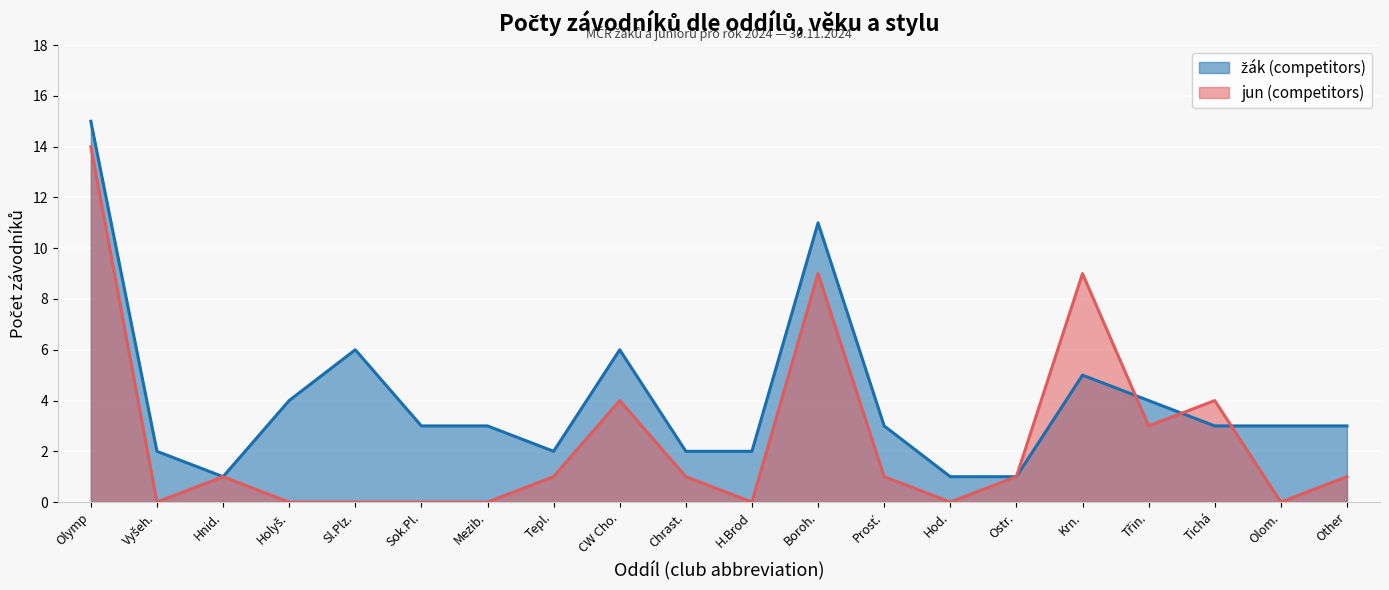

Is it true that jun (competitors) equals 0 at Mezib.?

True